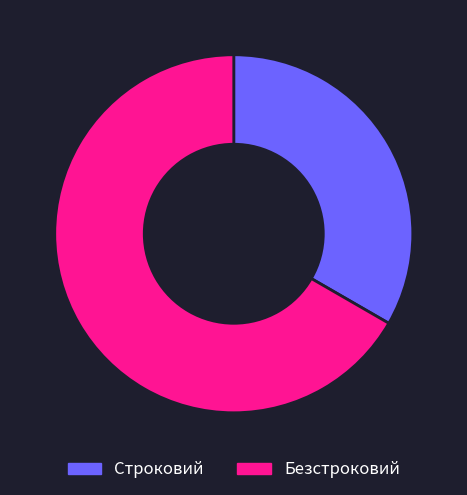

True or false: Безстроковий accounts for 67% of the total.

True